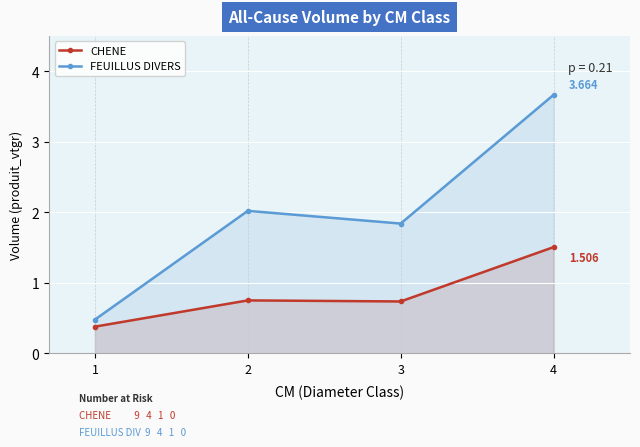

Is it true that CHENE equals 0.4 at 1?

True